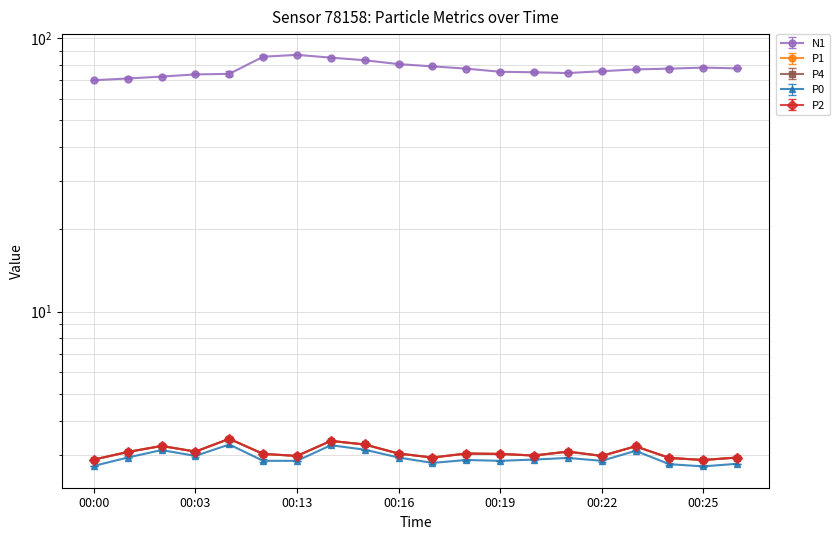

At 00:18, list the series in order from smallest to largest.

P0, P1, P4, P2, N1